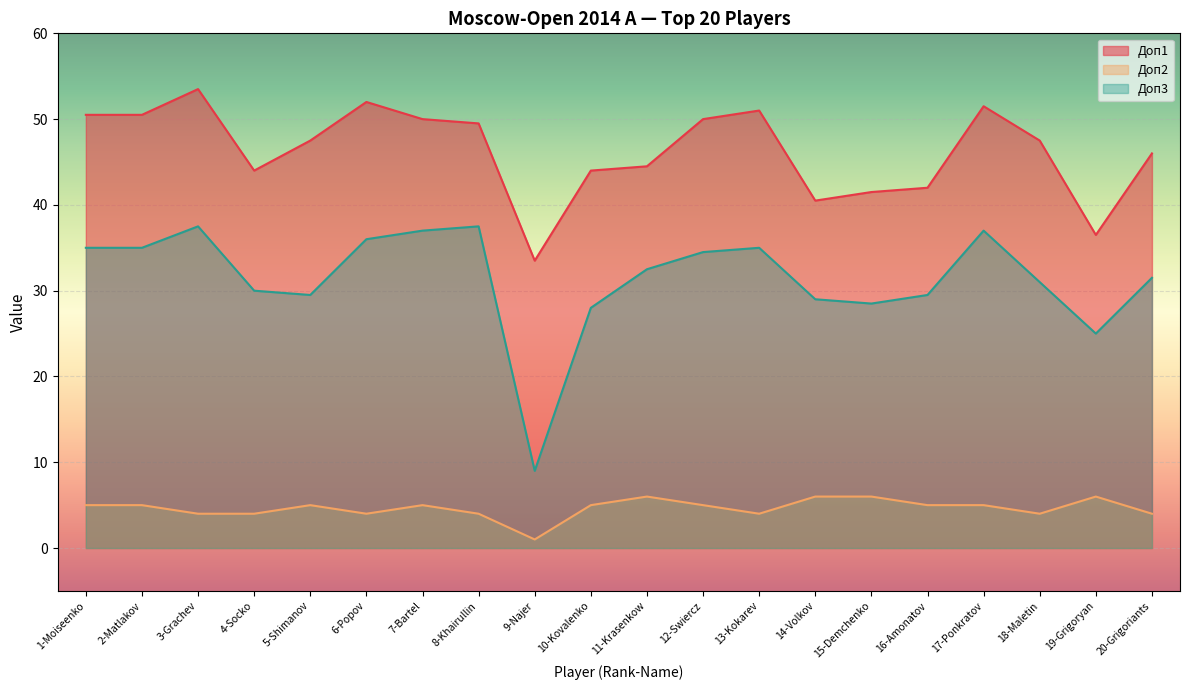

At which category is the sum across all series the highest?

3-Grachev